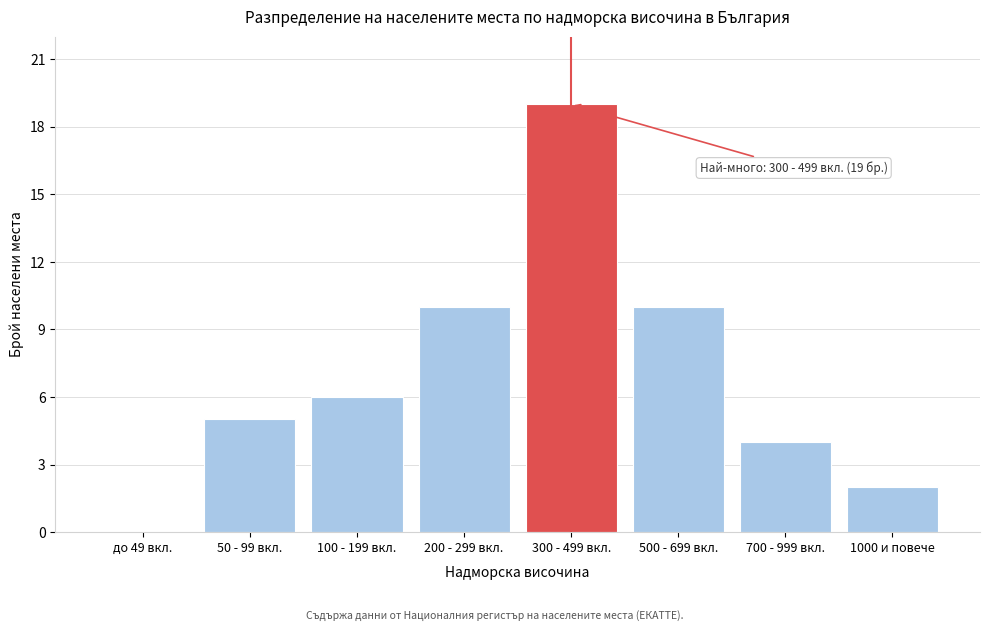

Reading right to left, list all the values displayed in this chart.

1000 и повече=2	700 - 999 вкл.=4	500 - 699 вкл.=10	300 - 499 вкл.=19	200 - 299 вкл.=10	100 - 199 вкл.=6	50 - 99 вкл.=5	до 49 вкл.=0